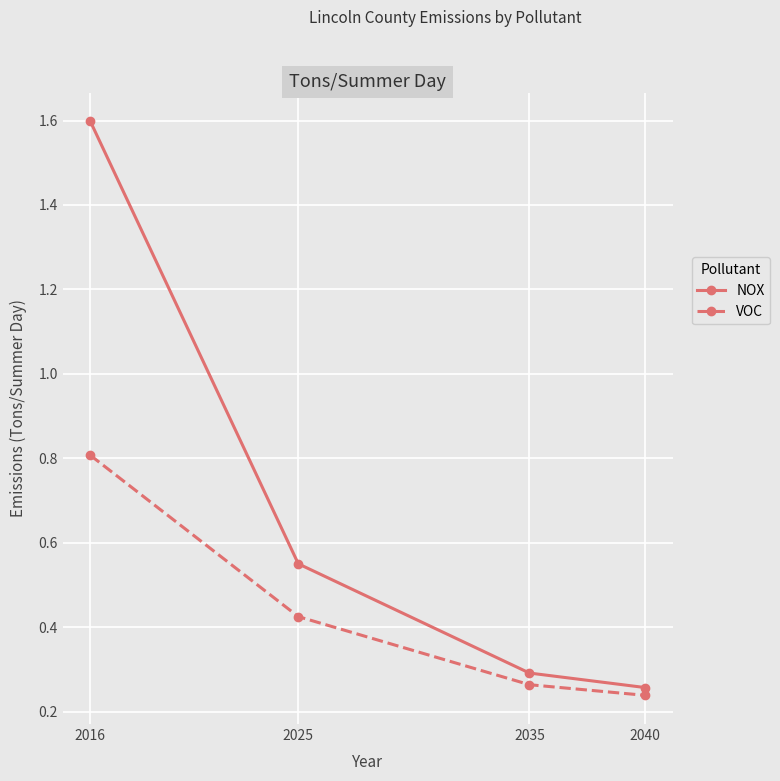

What value does the VOC series have at 2016?

0.8